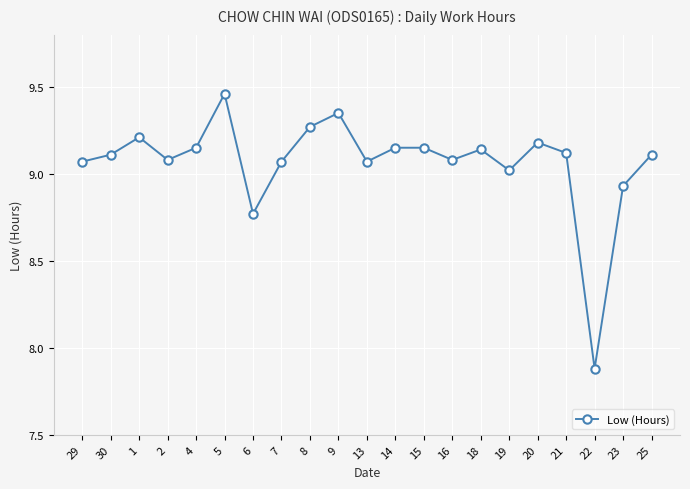

What is the label of the 19th point from the left?

22